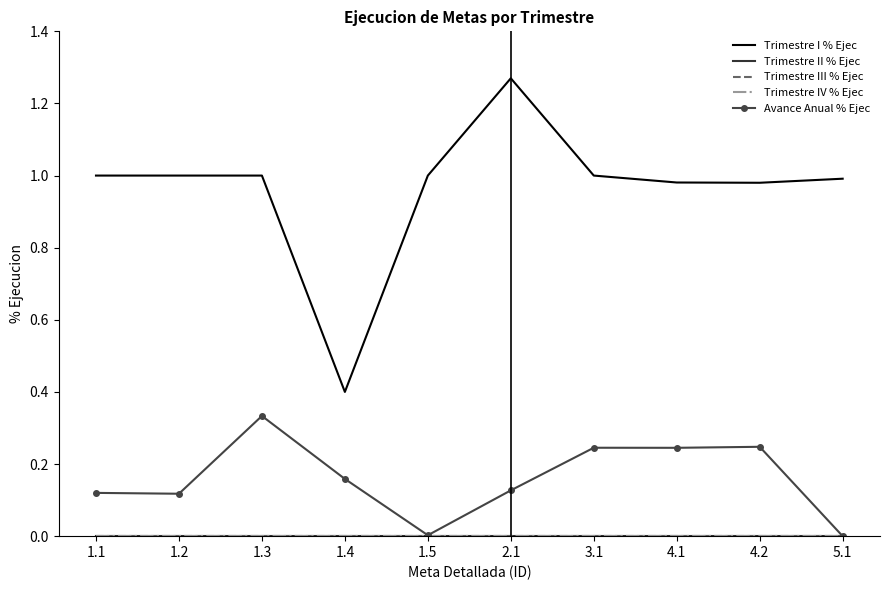

What is the label of the 7th point from the left?

3.1